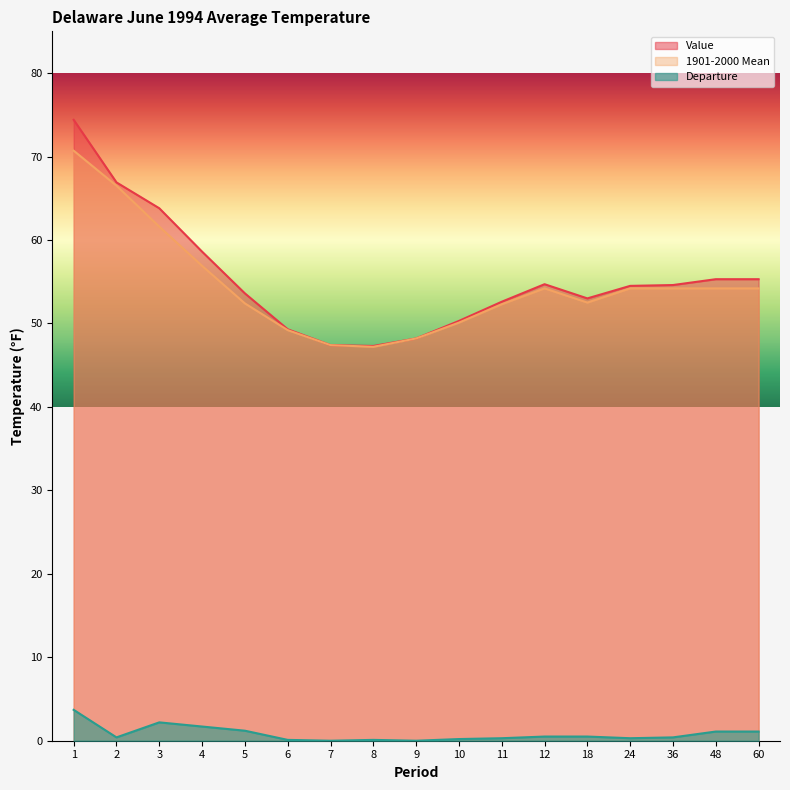

The Departure series shows 0.1 at 6. True or false?

False